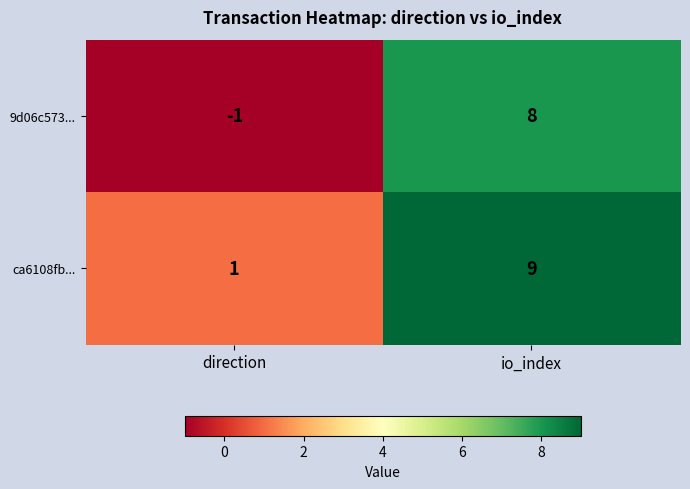

What is the average value of the 9d06c573... series?

4